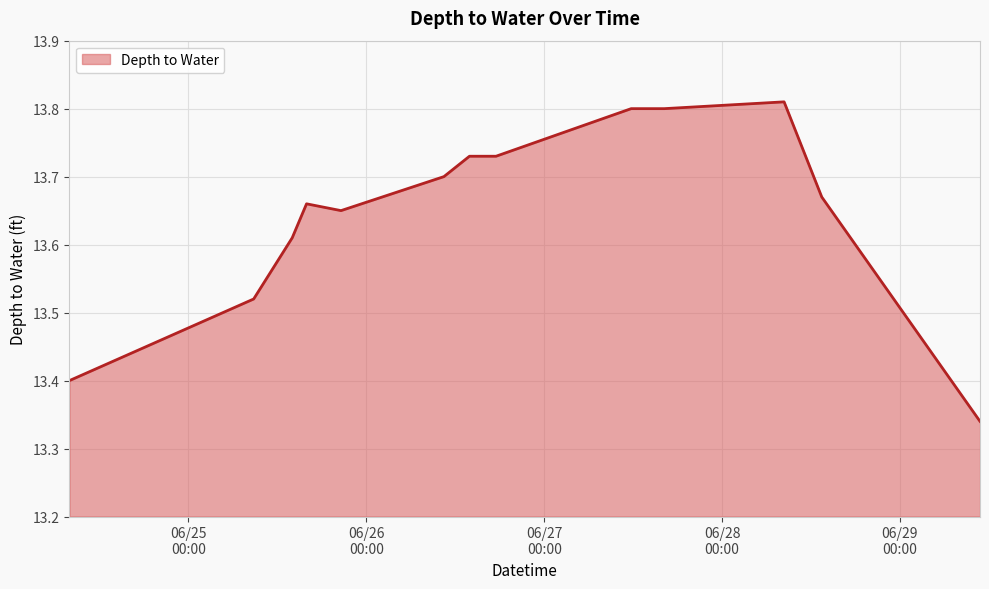

What is the difference between the maximum and minimum values?

0.5